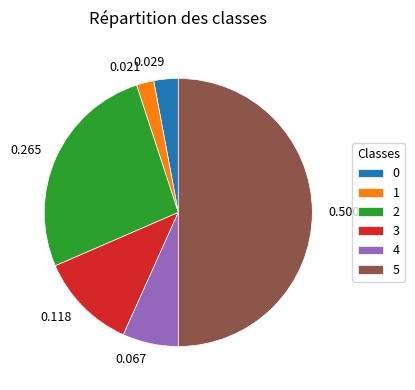

Do 0.500 and 0.265 together represent more than half of the pie?

Yes